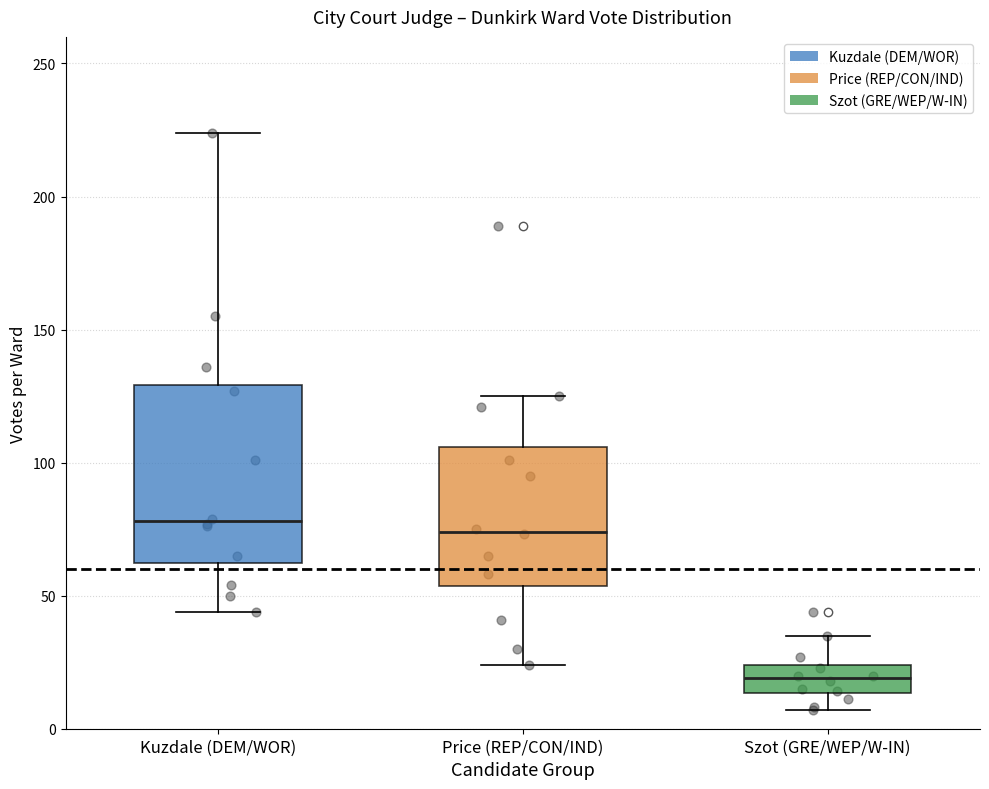

Comparing the boxes themselves (not the whiskers), which one is the tallest?

Kuzdale (DEM/WOR)